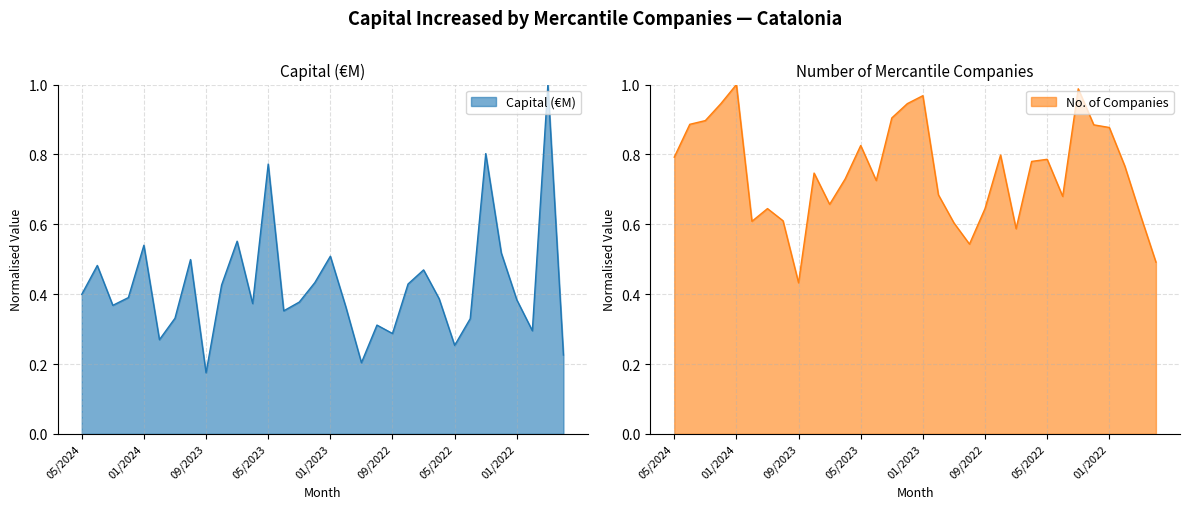

At which label is Capital (€M) closest to 0?

09/2023